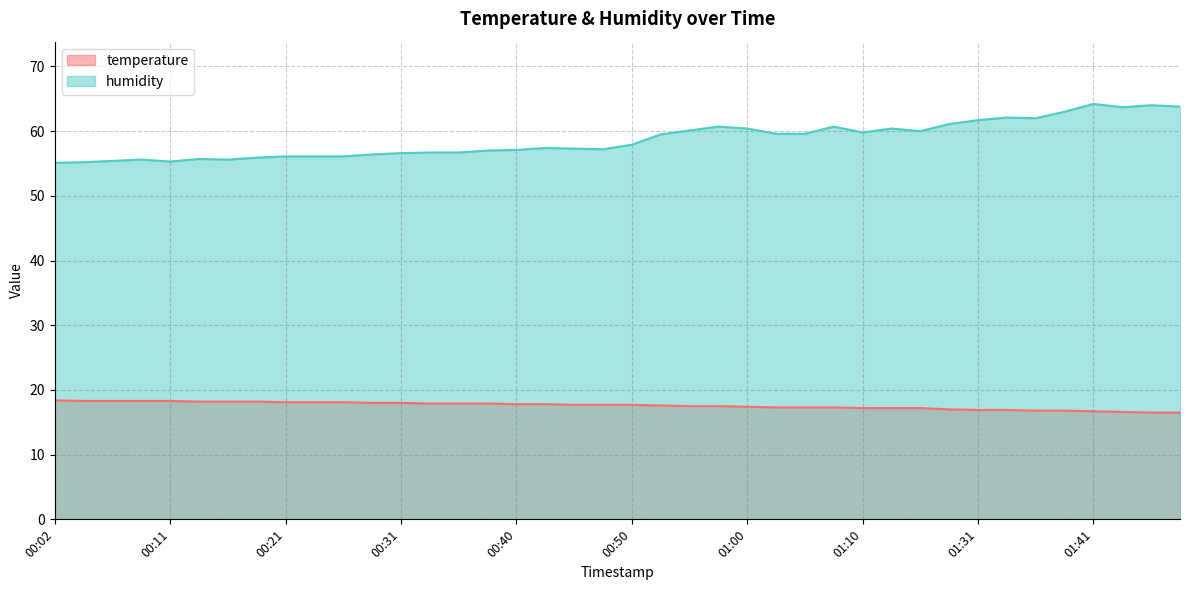

True or false: temperature and humidity intersect in this chart.

False